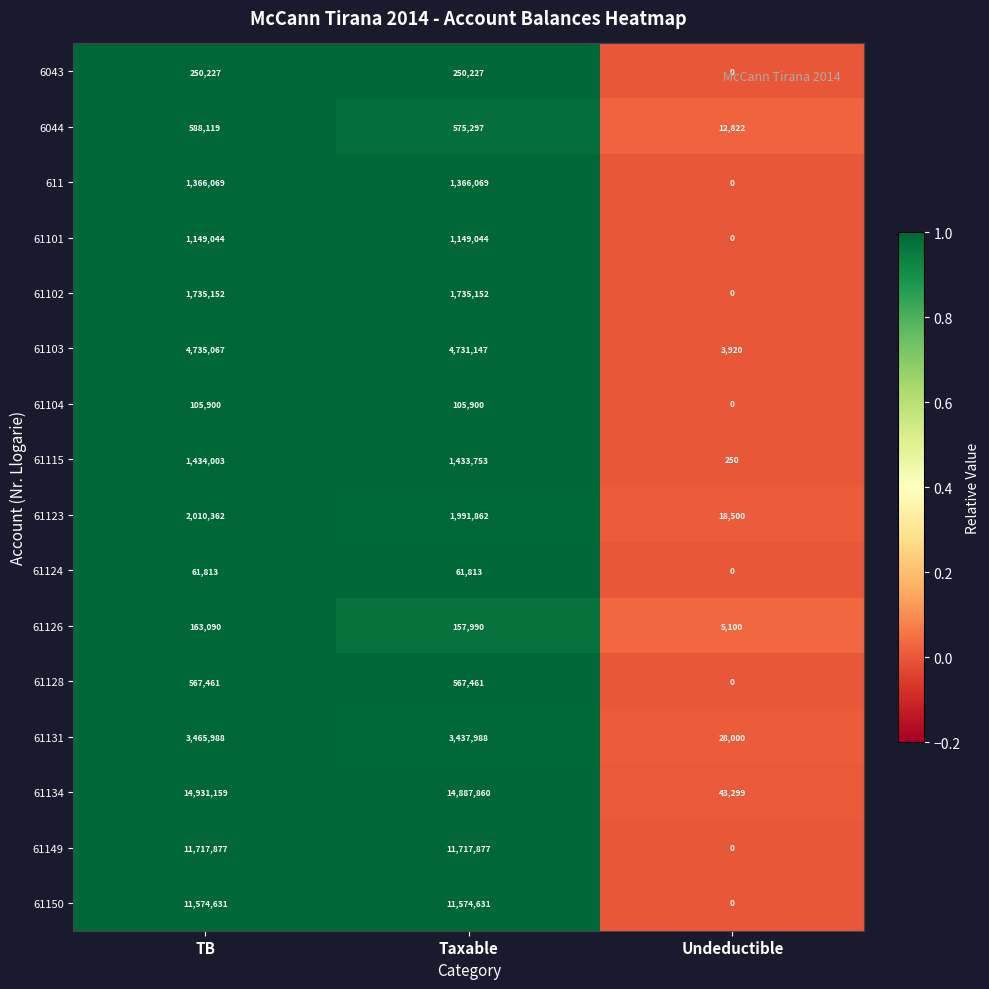

Which series has the widest spread of values?

61134